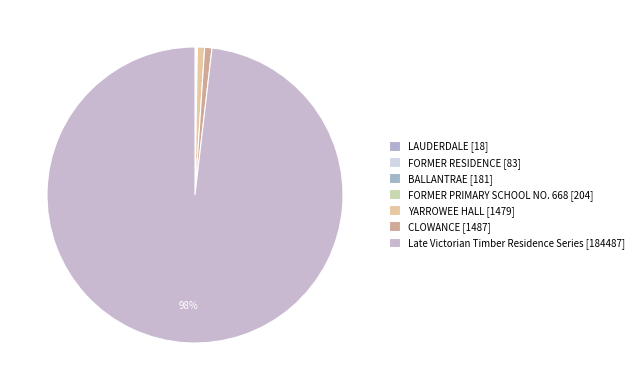

To the nearest percent, what is the combined percentage of LAUDERDALE and CLOWANCE?

1%